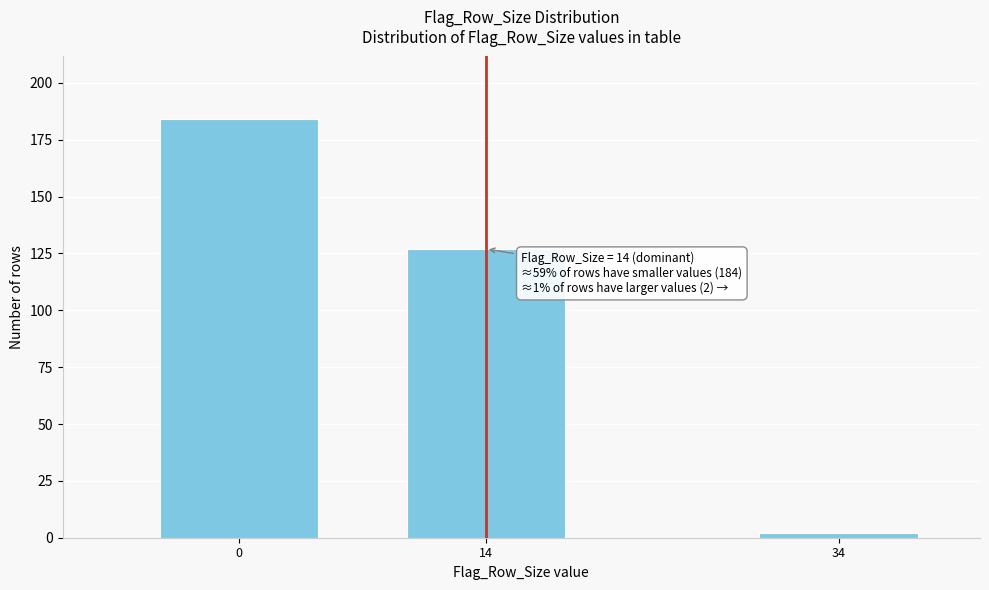

Reading left to right, transcribe all the data shown in this chart.

0=184	14=127	34=2